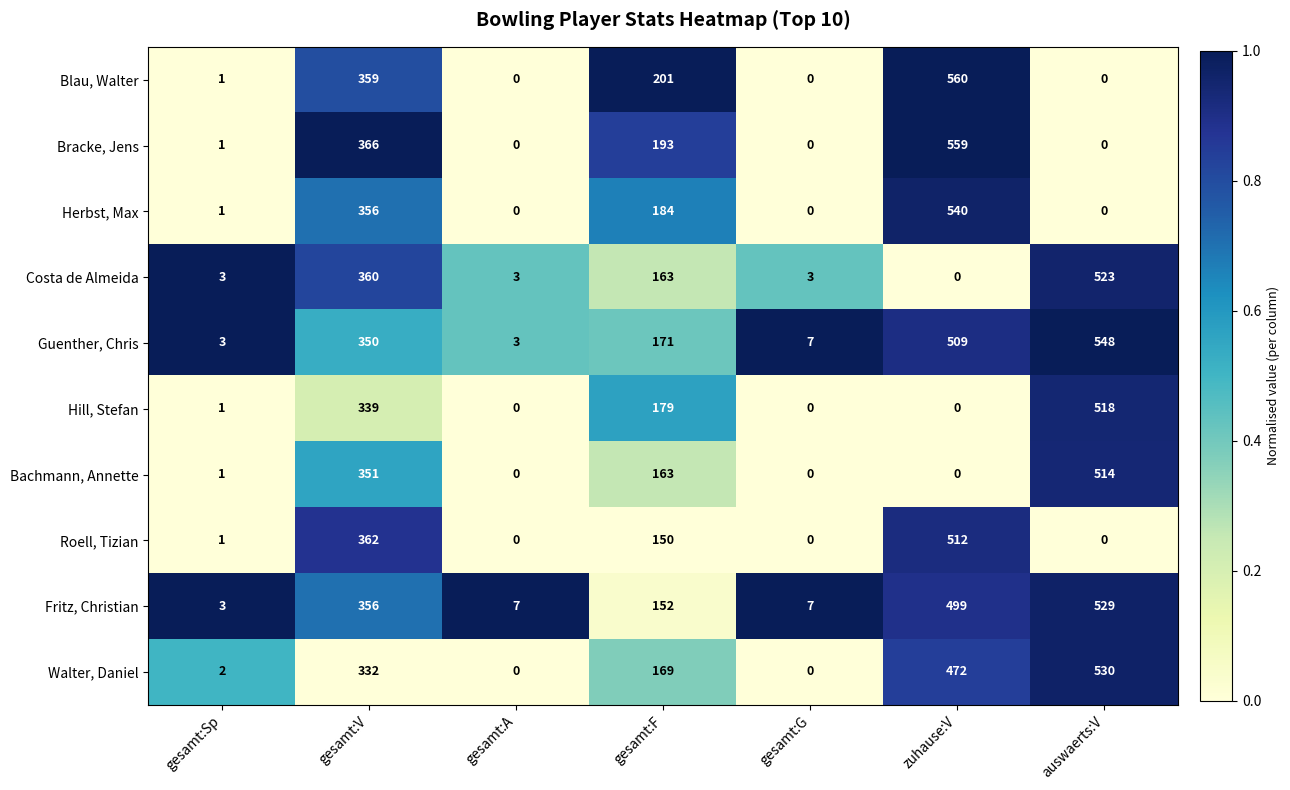

What is the greatest value displayed?

560